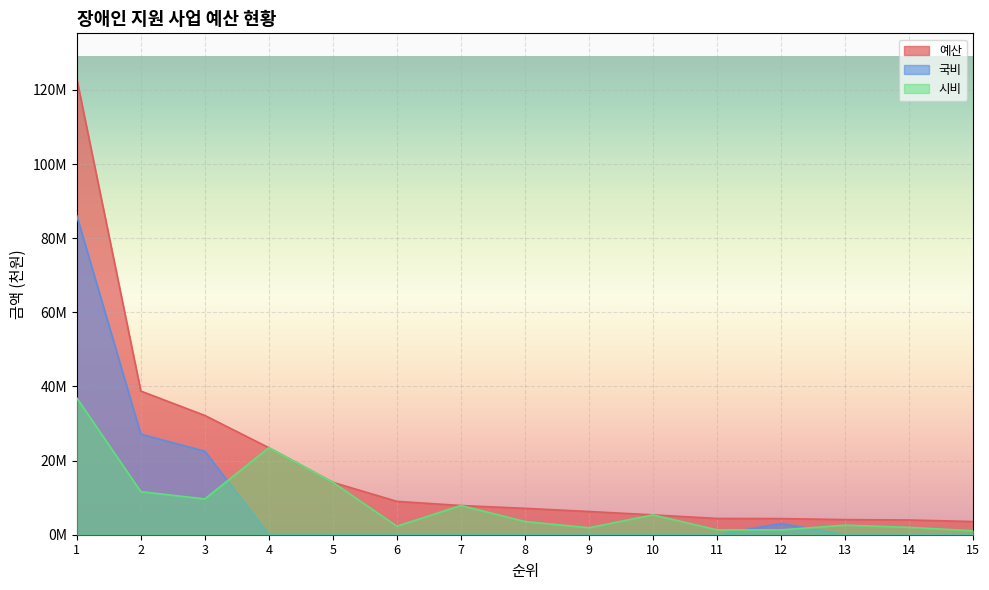

Rank the series by their maximum value, from lowest to highest.

시비, 국비, 예산